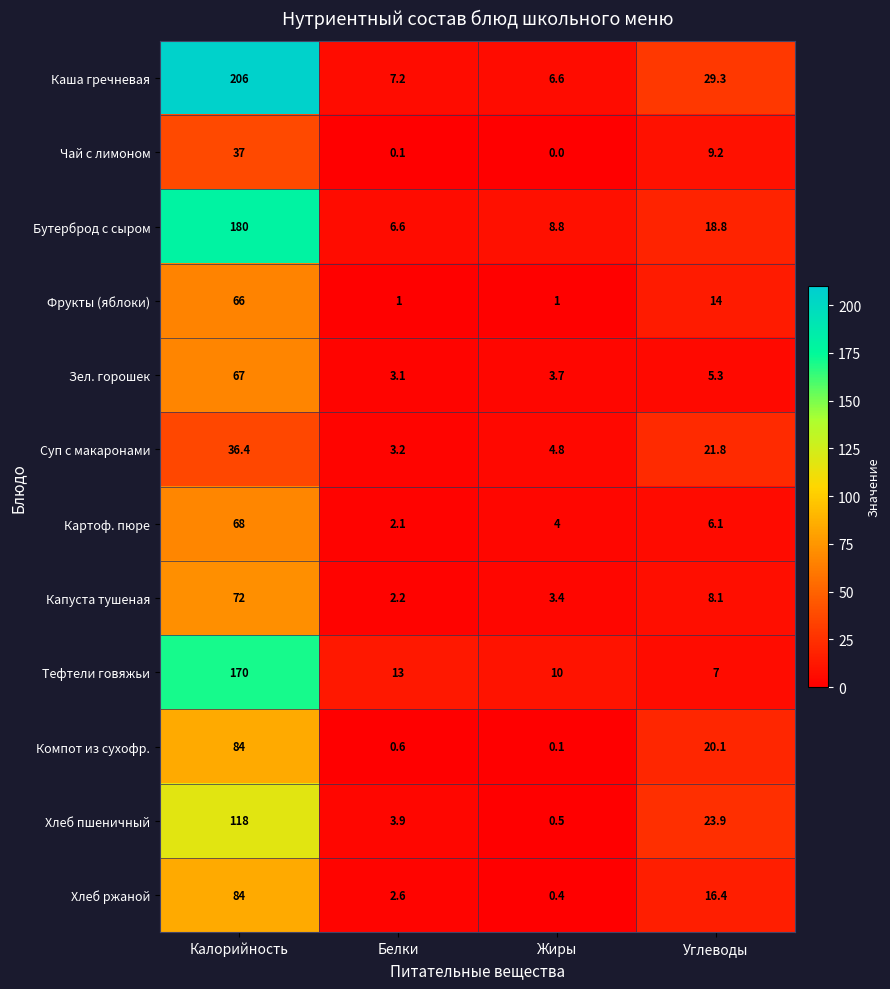

Count the Фрукты (яблоки) values in the range 1 to 66.

4